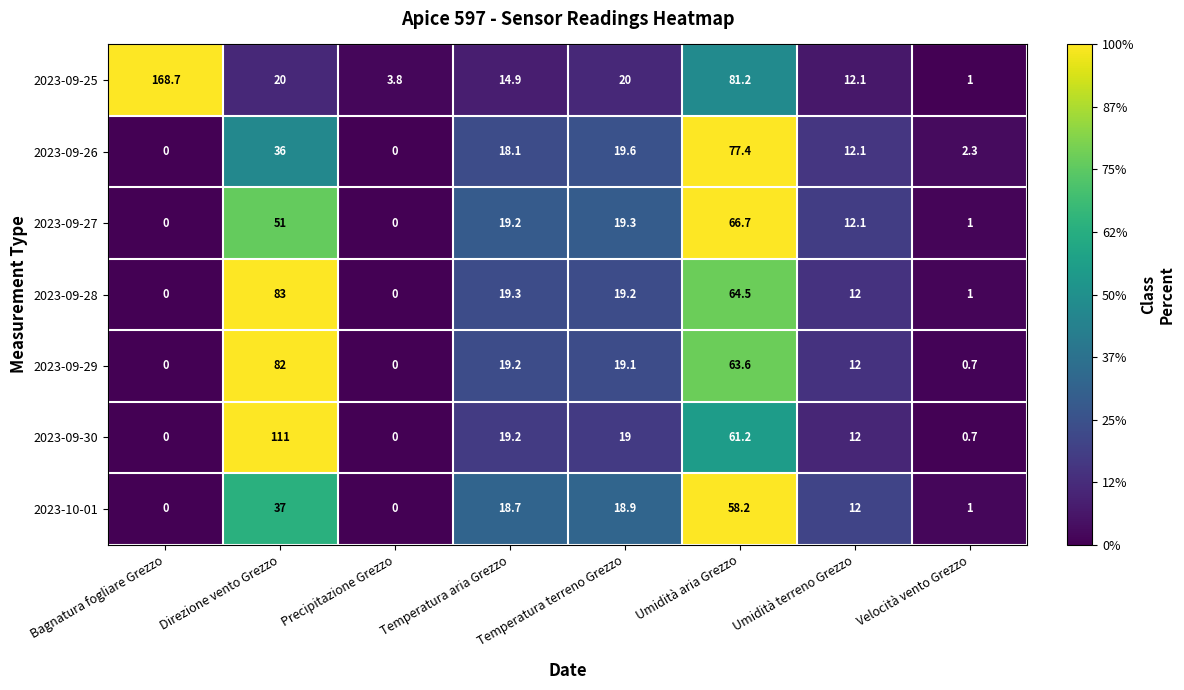

At which label does 2023-10-01 first exceed 18?

Direzione vento Grezzo